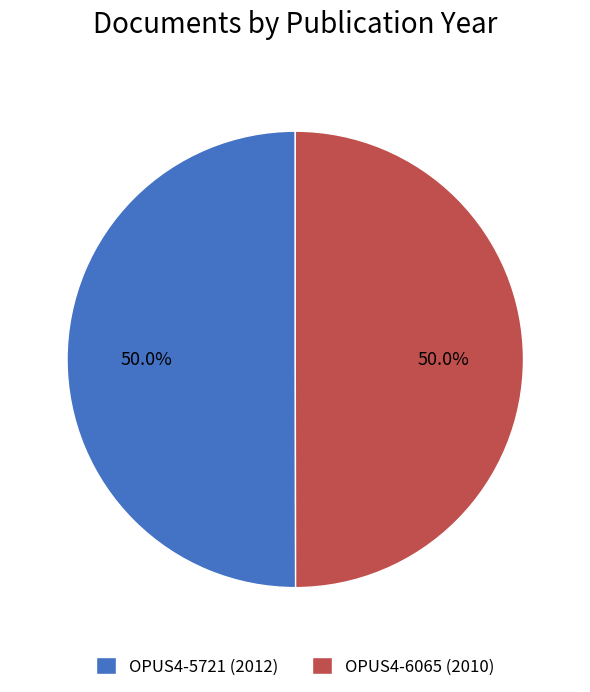

How many segments does this pie chart have?

2